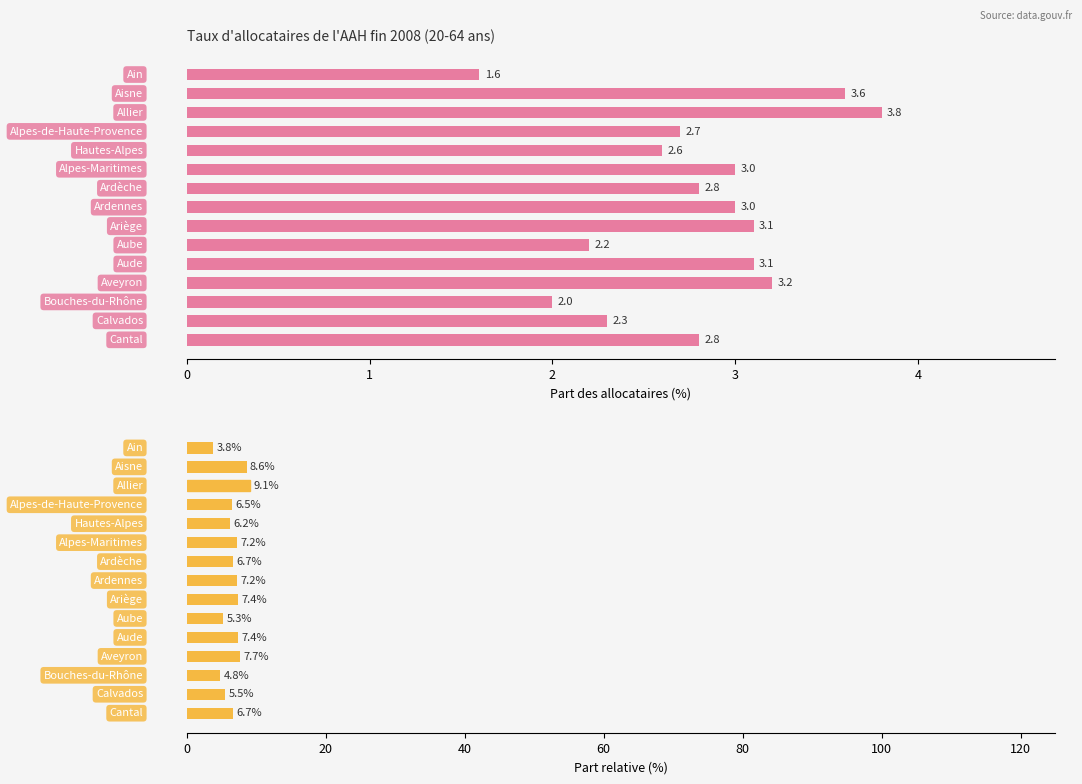

What is the difference between the Part AAH (%) values at 0 and 9?

0.6